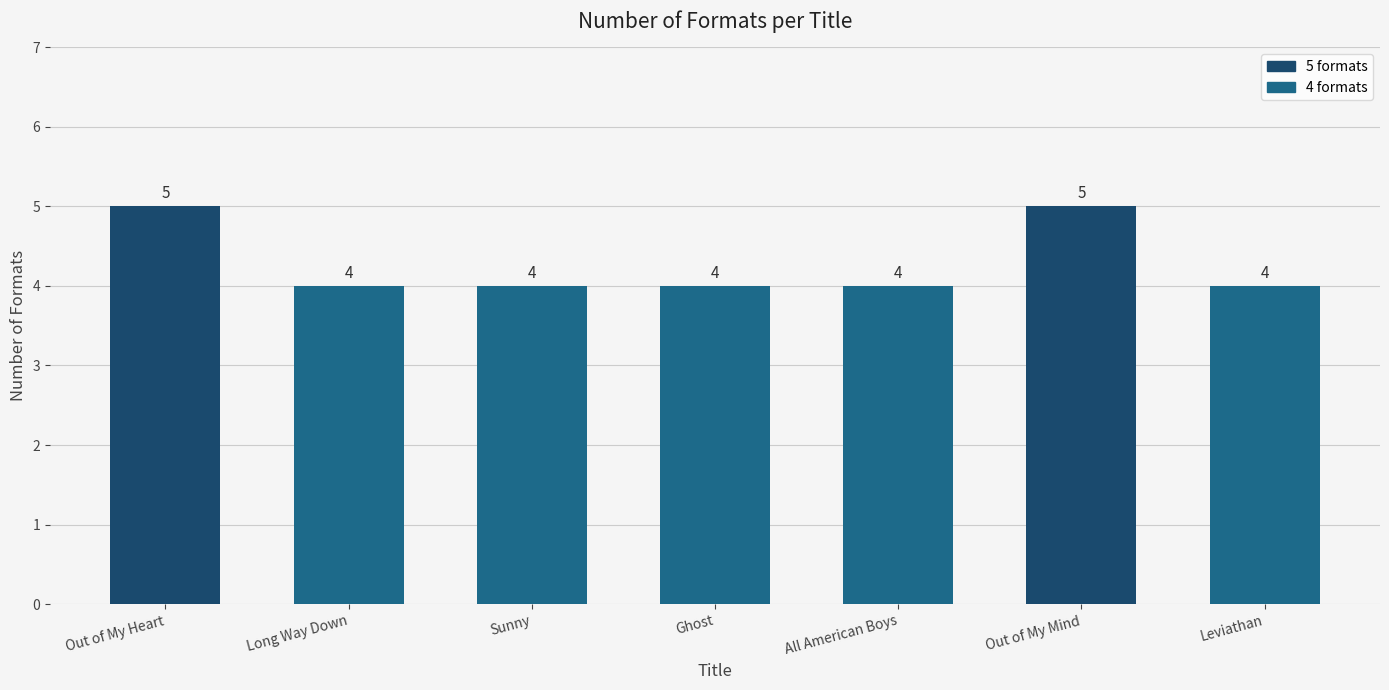

How many bars are there in total?

7